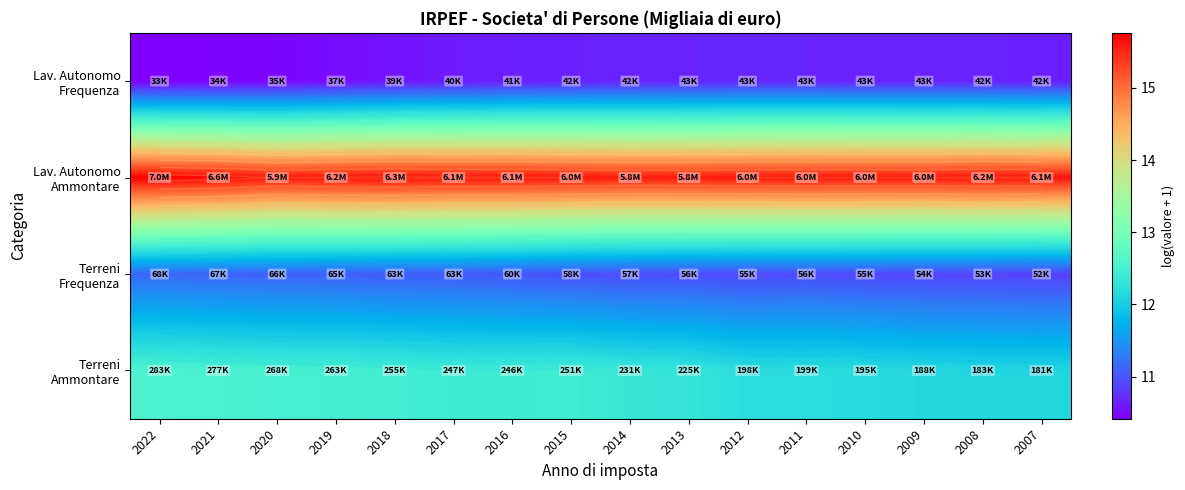

What is the spread (max minus min) of values at 2021?

5.3